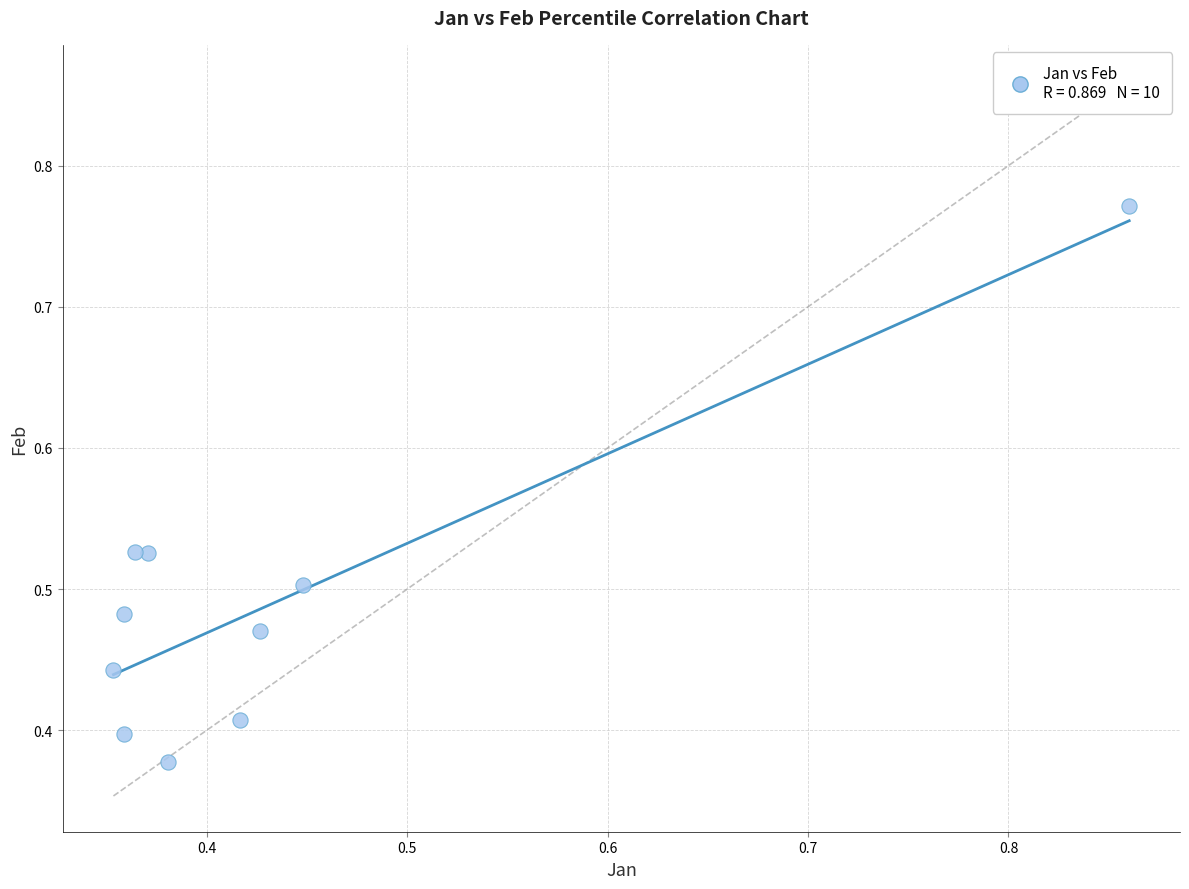

How many data points are displayed?

10